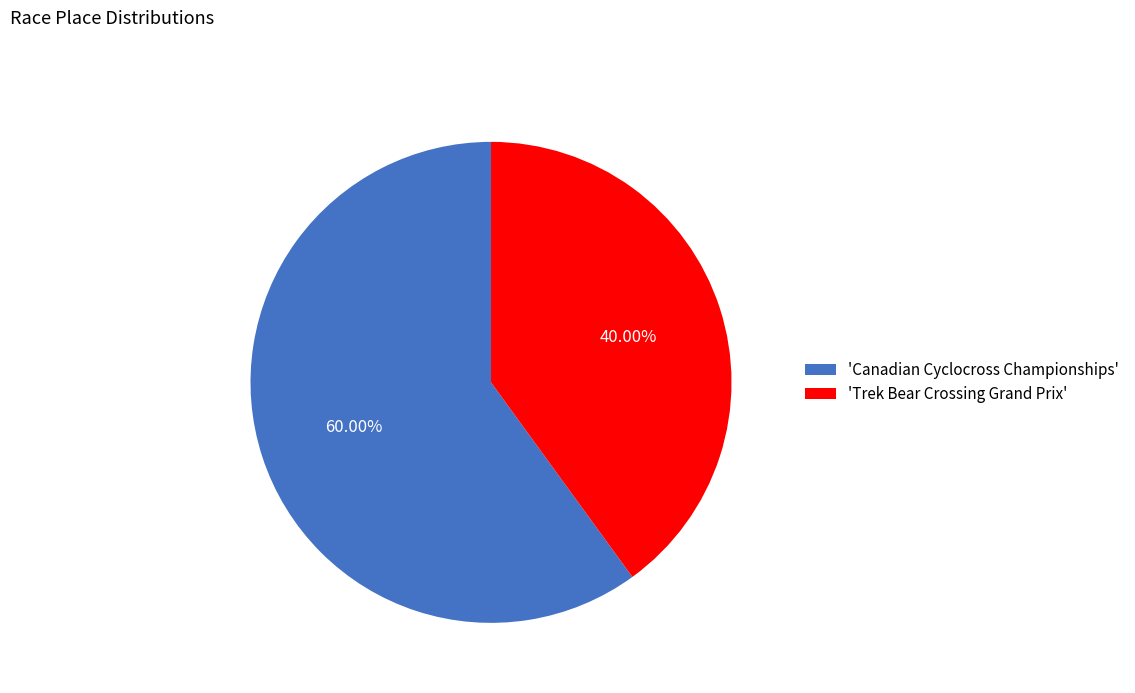

Approximately how many times larger is the value at 'Canadian Cyclocross Championships' compared to 'Trek Bear Crossing Grand Prix'?

1.5